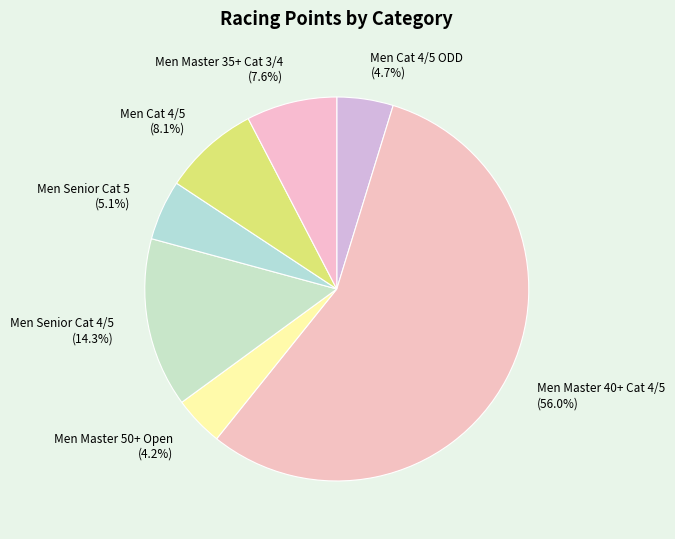

Is Men Master 40+ Cat 4/5 (56.0%) the majority of the pie?

Yes